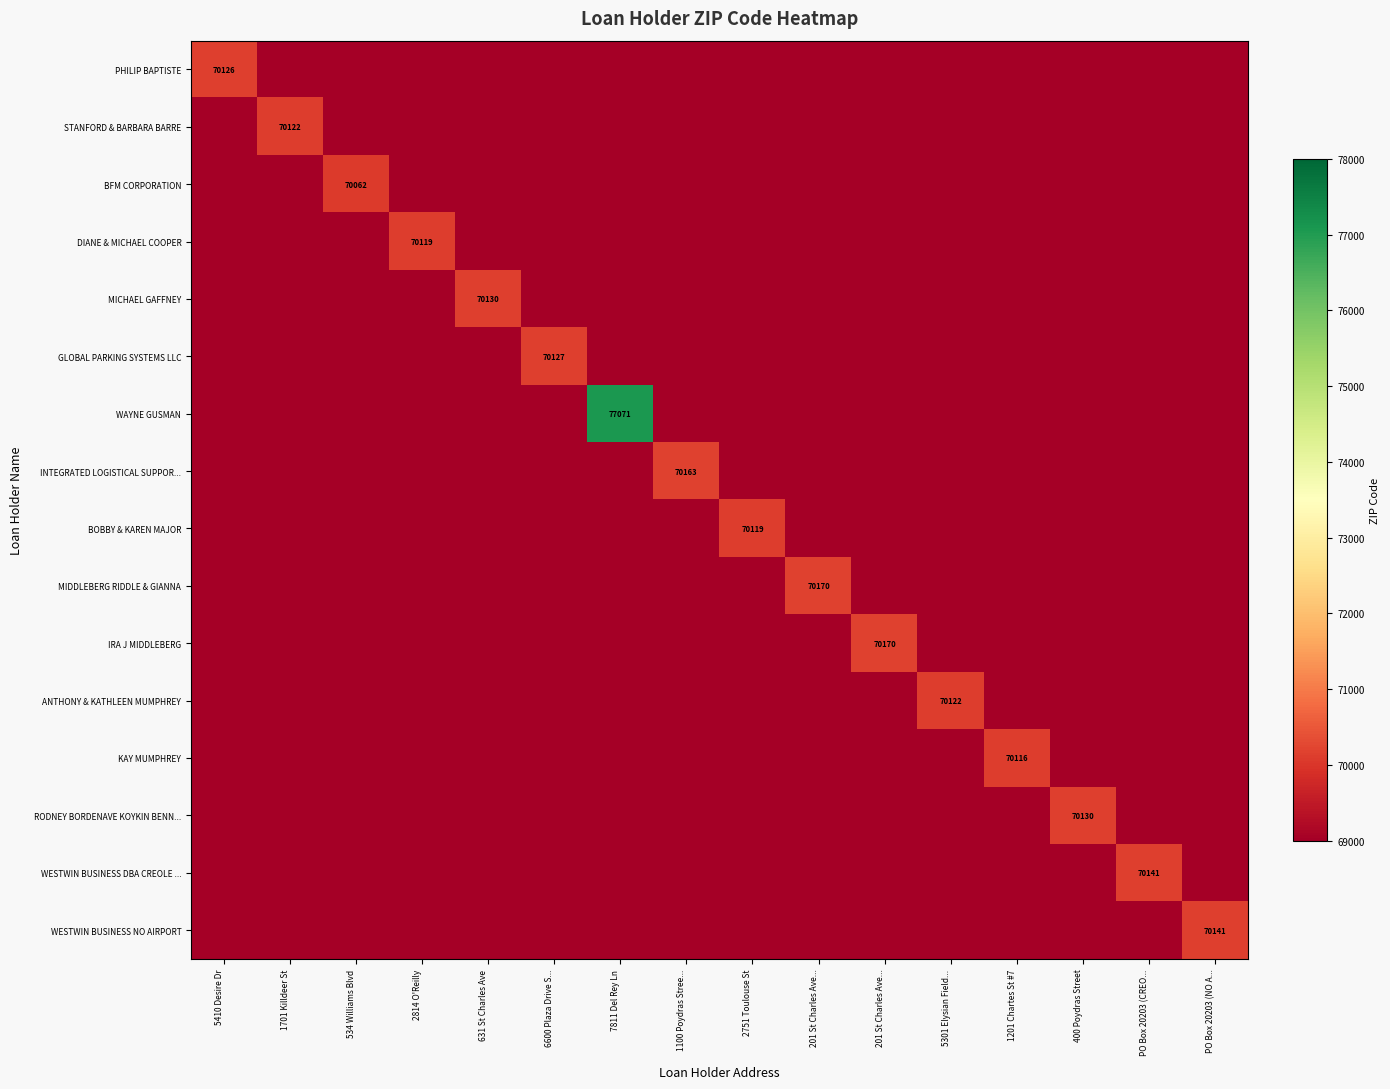

Which category has the highest value in the DIANE & MICHAEL COOPER series?

2814 O'Reilly